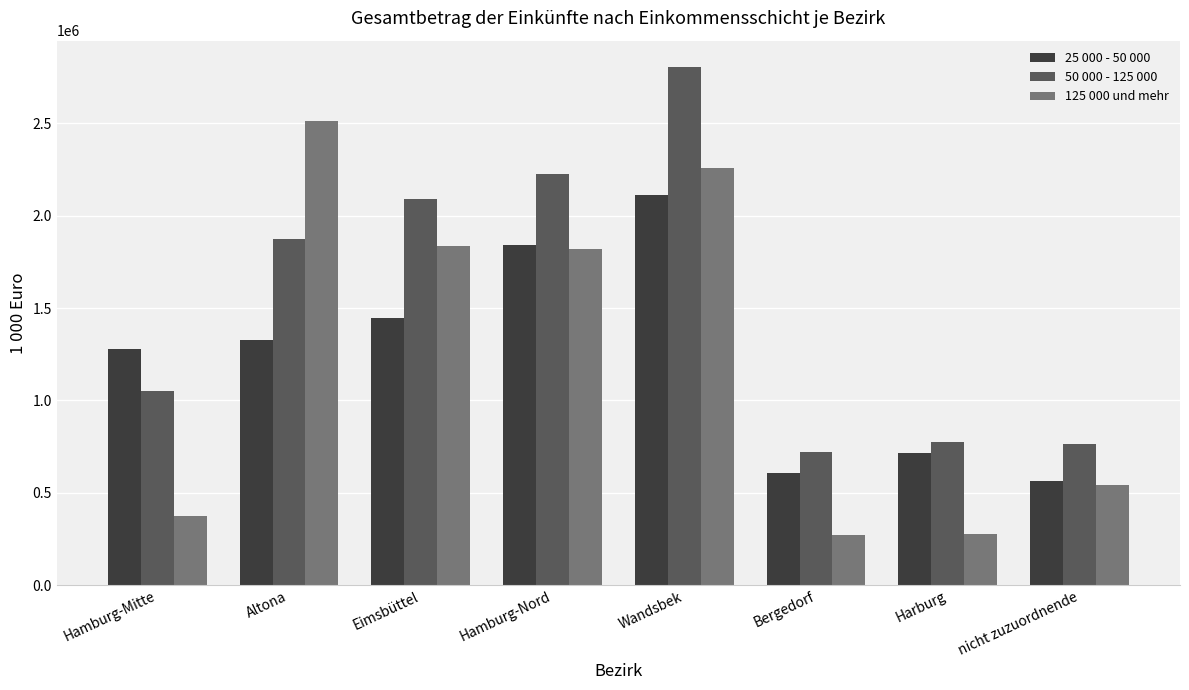

What position from the right is Hamburg-Mitte?

8